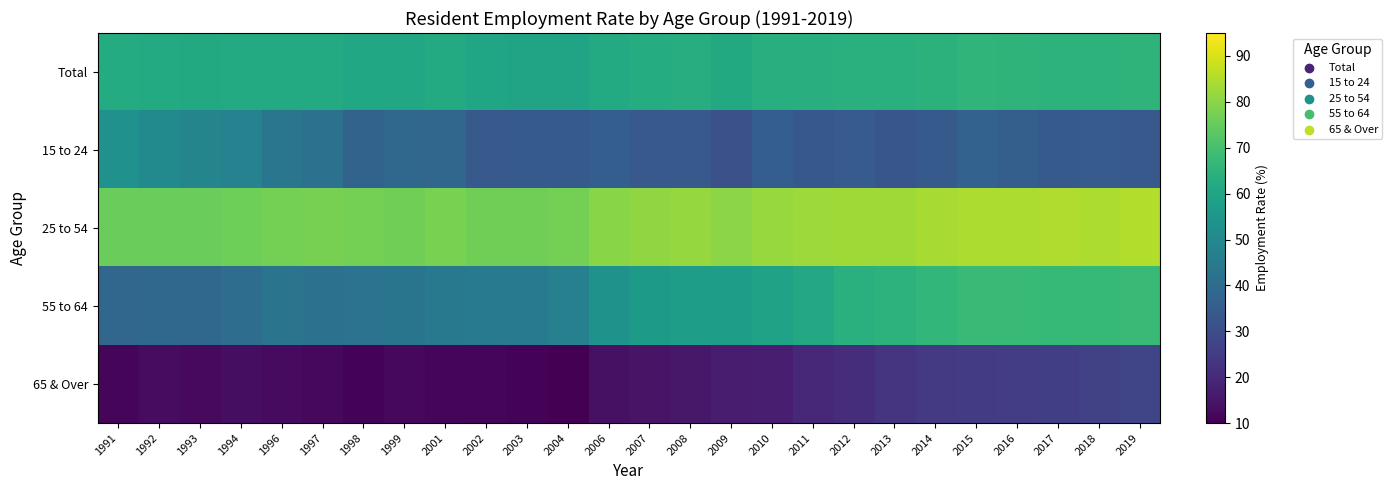

At how many categories does at least one series exceed 62?

26